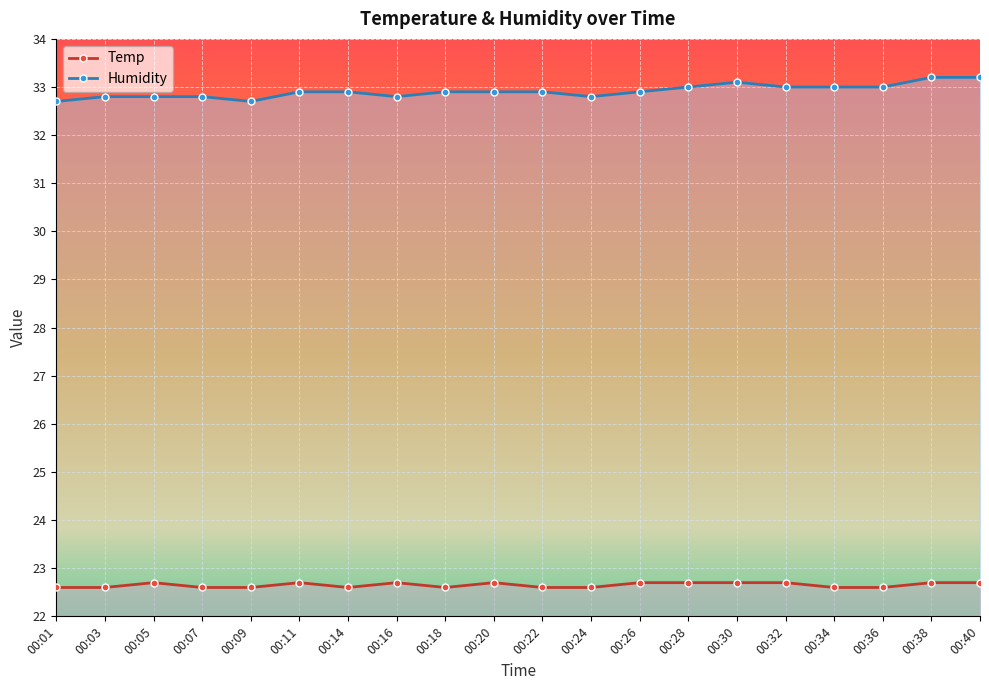

Is it true that Humidity equals 15.7 at 00:18?

False